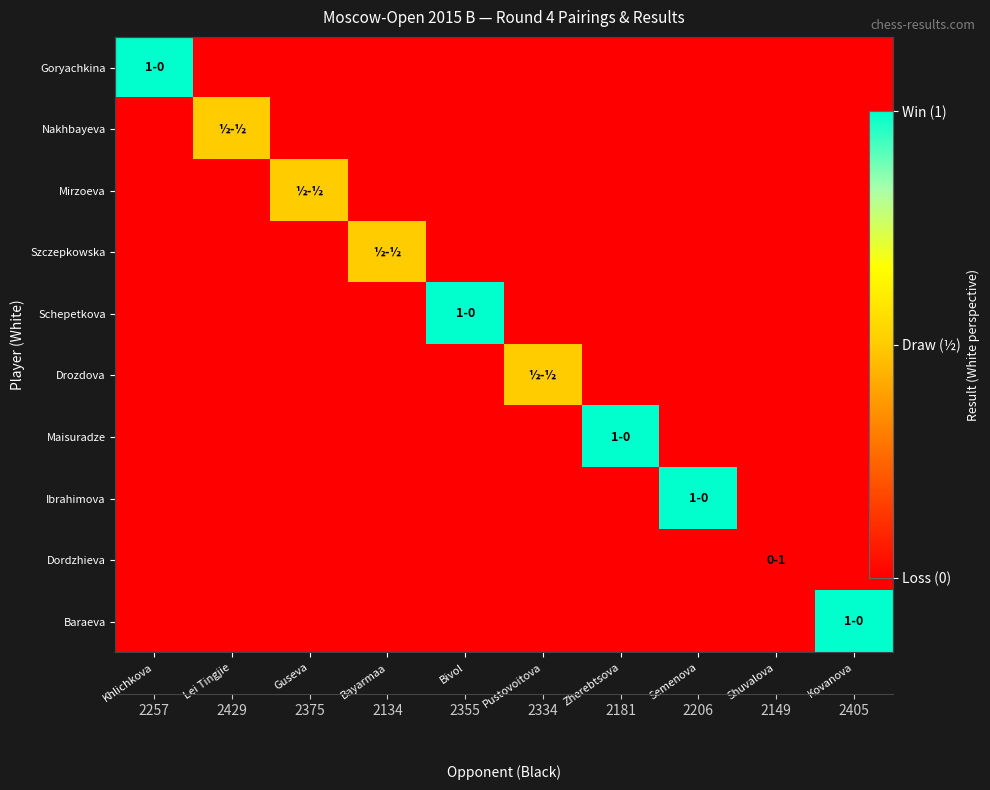

At which category is the sum across all series the highest?

Khlichkova